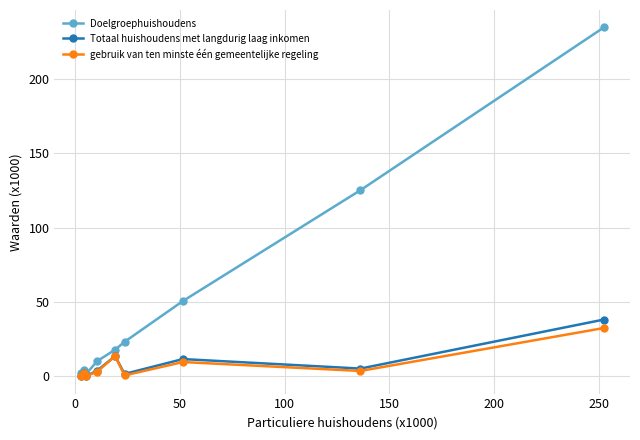

Which series has the largest total across all categories?

Doelgroephuishoudens